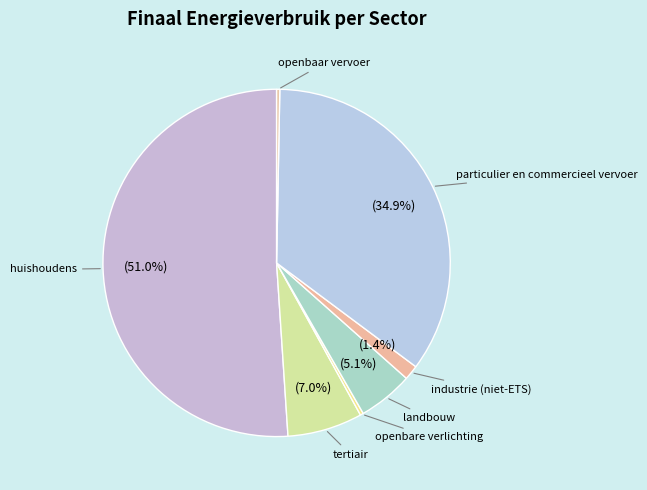

How many segments does this pie chart have?

7